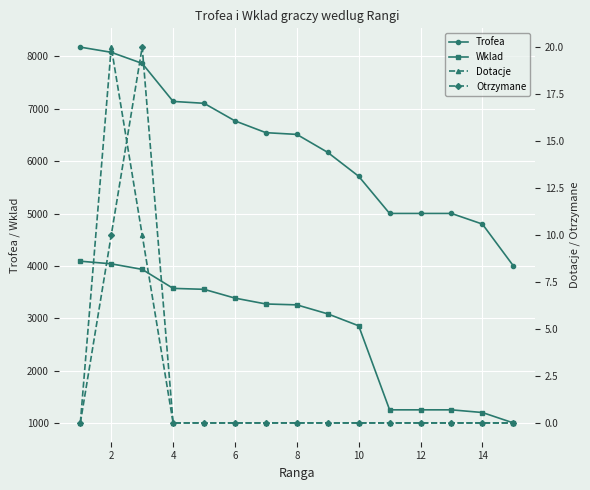

List the series in order of their peak value, lowest first.

Dotacje, Otrzymane, Wklad, Trofea